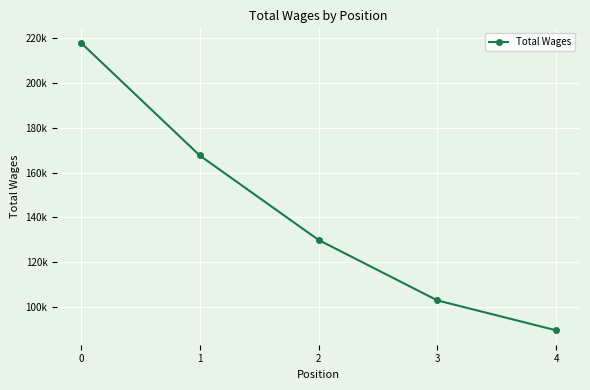

What value does the data have at 2?

129936